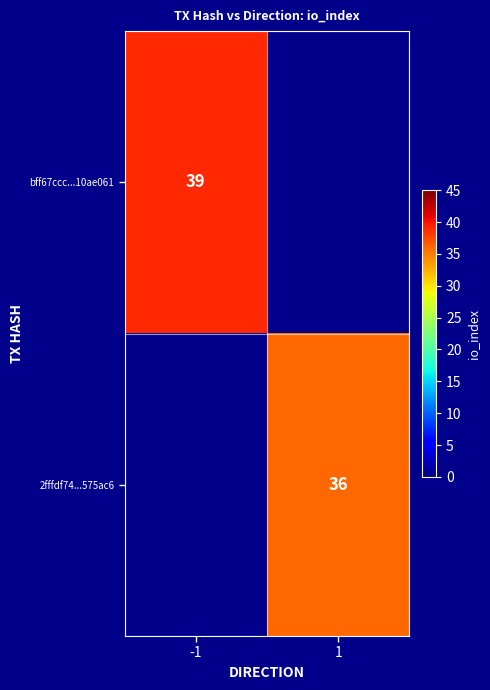

True or false: 2fffdf74...575ac6 has a value of 36 at 1.

True